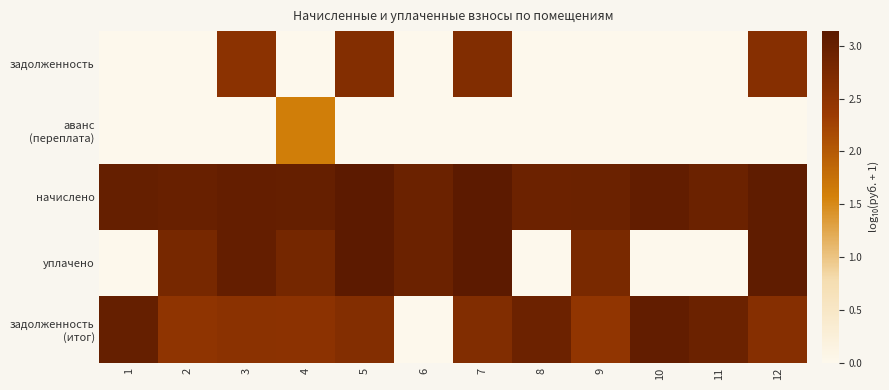

What is the difference between the highest and lowest values at 6?

2.9